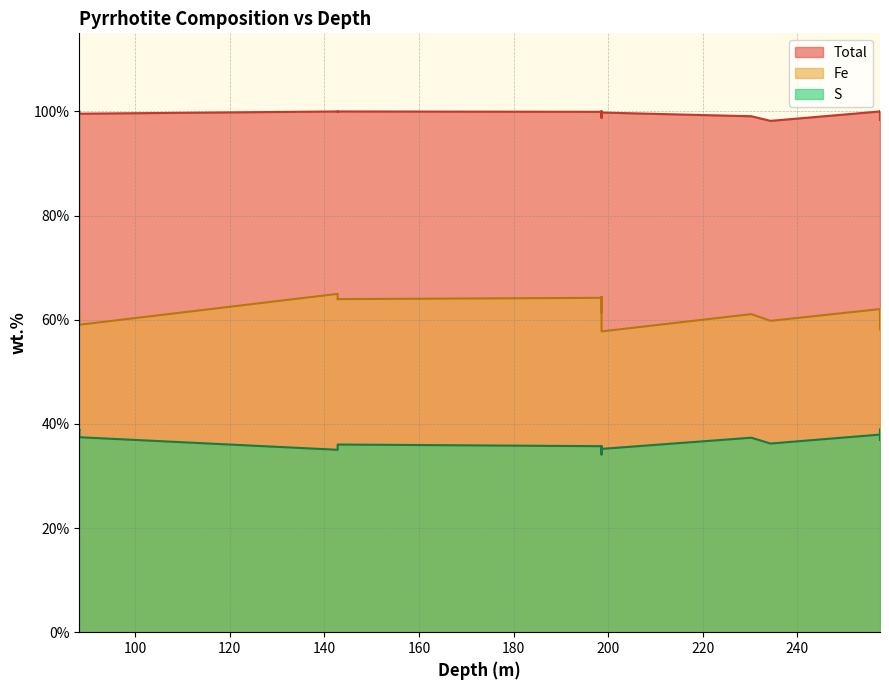

List the series in order of their peak value, lowest first.

S, Fe, Total